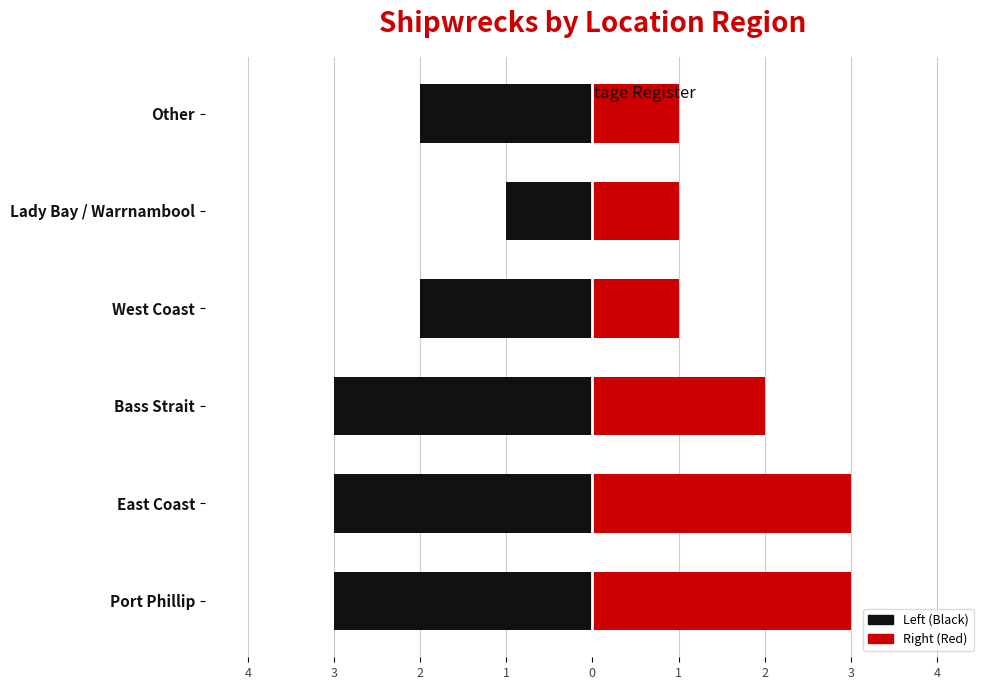

Rank the series by their maximum value, from highest to lowest.

Right (Red), Left (Black)